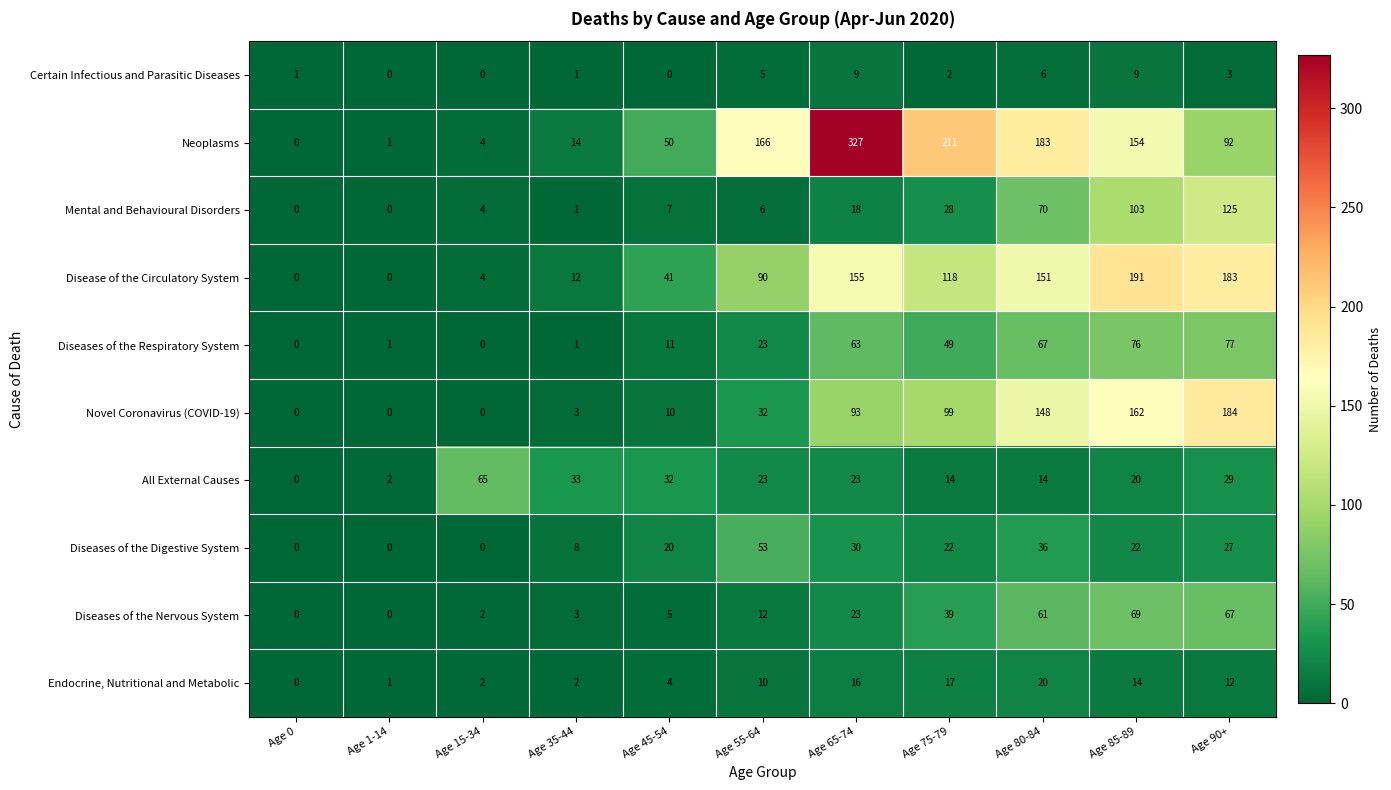

How many categories are shown in the chart?

11